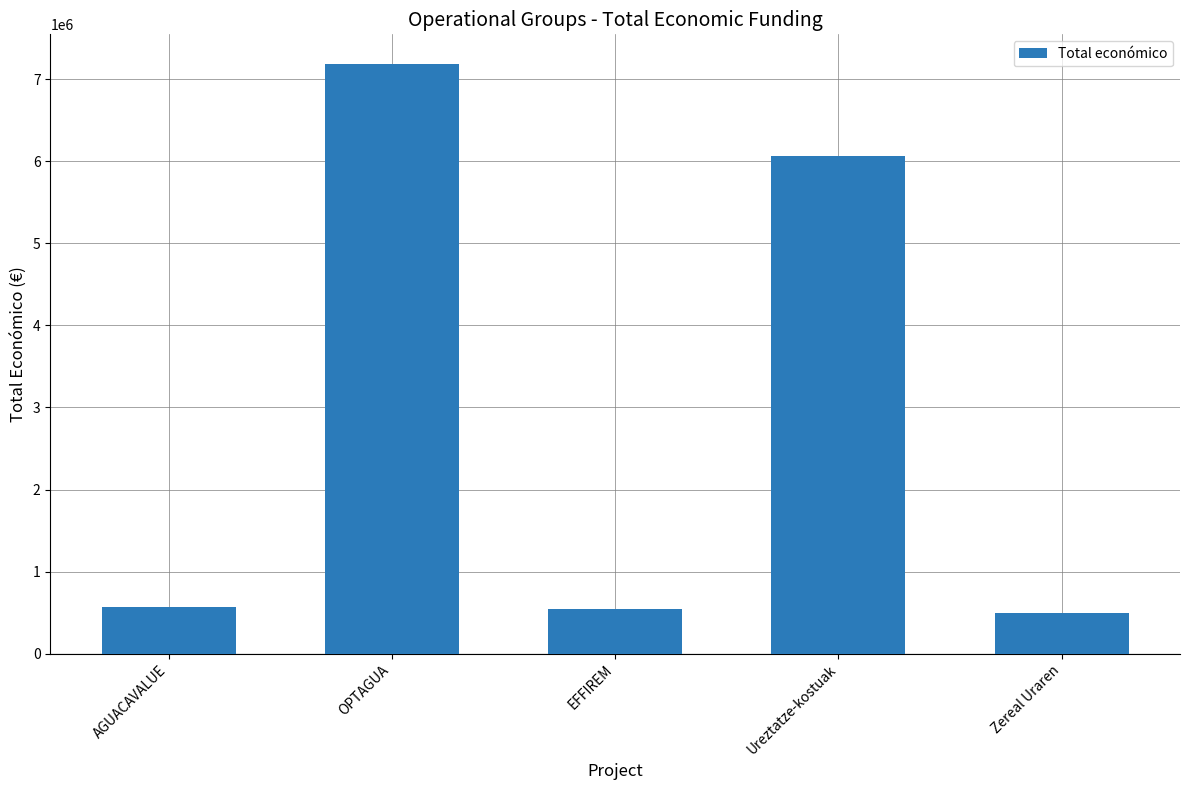

Reading left to right, list all the values displayed in this chart.

573623	7187653	542198	6062169	499930